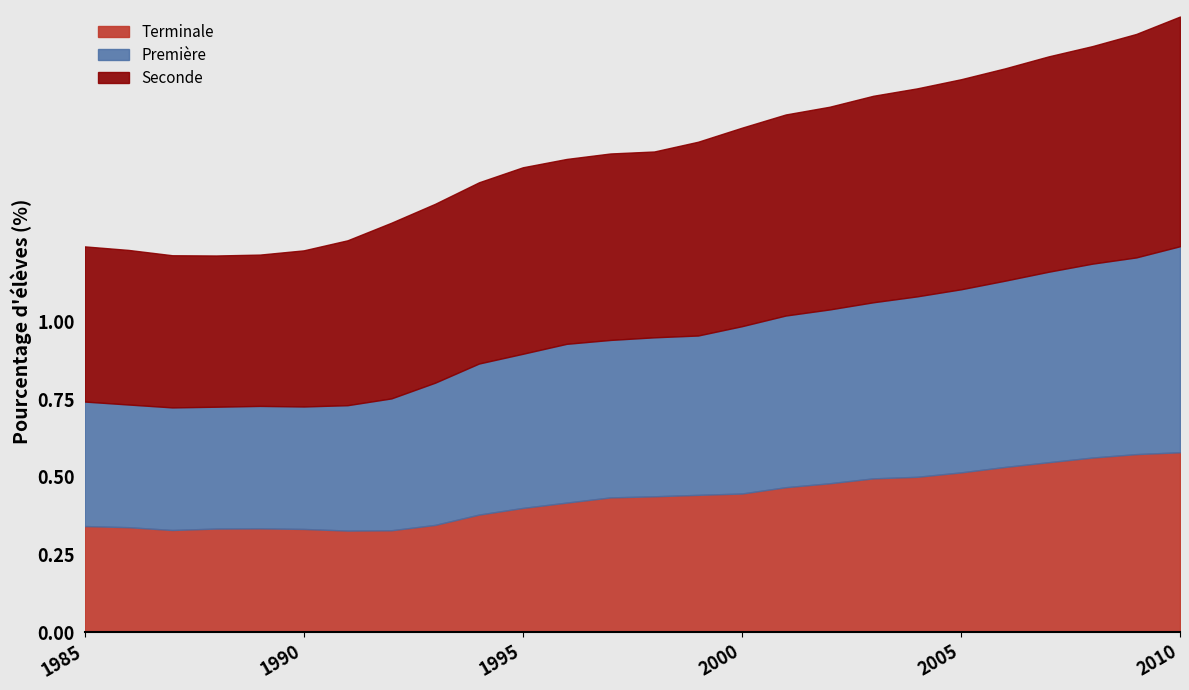

Which series changed the most between 1990 and 1993?

Seconde